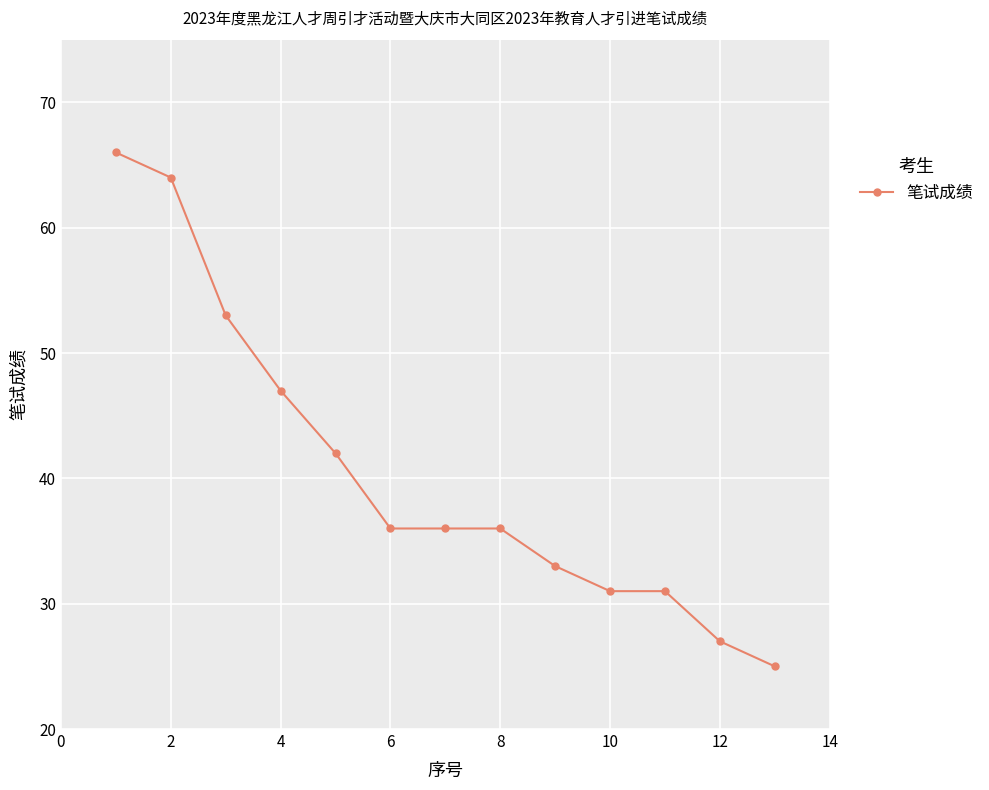

Does the chart display data point markers on the line(s)?

Yes